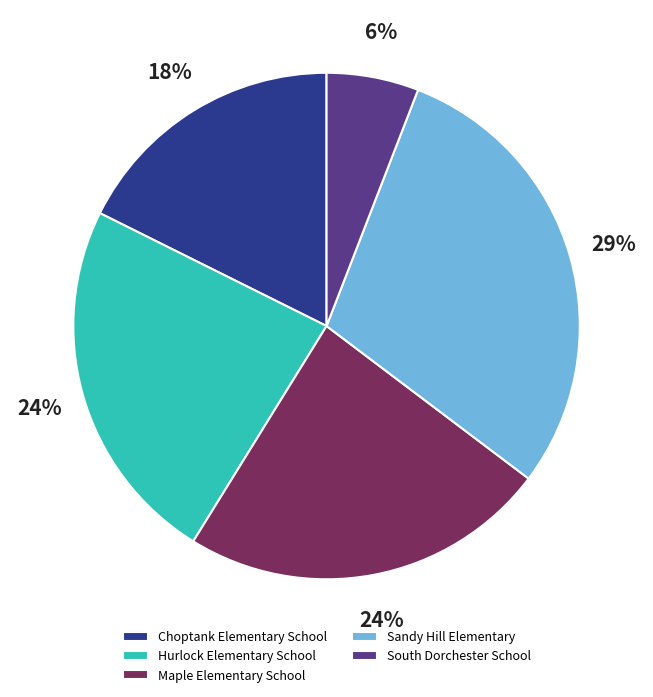

The Hurlock Elementary School slice represents 6% of the pie. True or false?

False